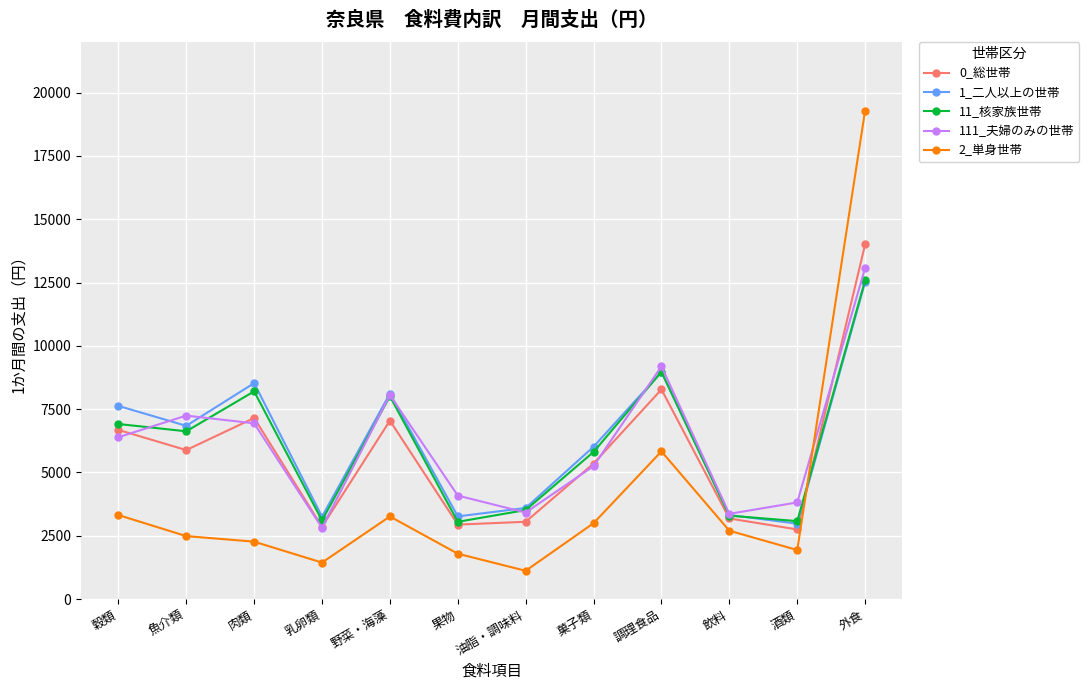

What is the value of the 11_核家族世帯 point at the 9th from the left?

8974